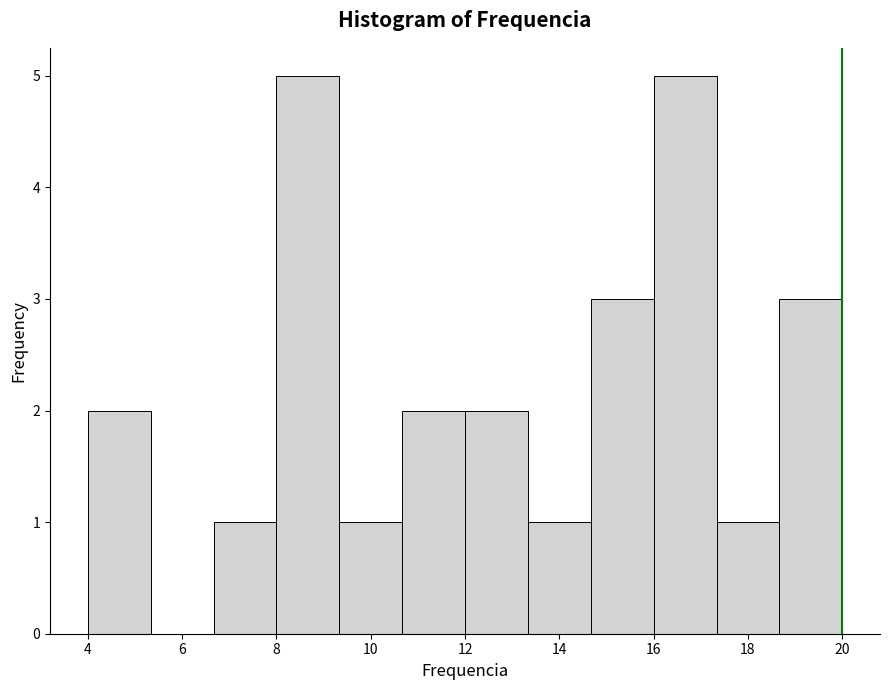

Reading left to right, transcribe this chart: for each bar, give the range it covers on the x-axis and its height. Neither the bar edges nor the heights are printed on the chart, so give them approximately, as read against the axes.

4.0 to 5.4: 2
5.4 to 6.6: 0
6.6 to 8.0: 1
8.0 to 9.4: 5
9.4 to 10.6: 1
10.6 to 12.0: 2
12.0 to 13.4: 2
13.4 to 14.6: 1
14.6 to 16.0: 3
16.0 to 17.4: 5
17.4 to 18.6: 1
18.6 to 20.0: 3